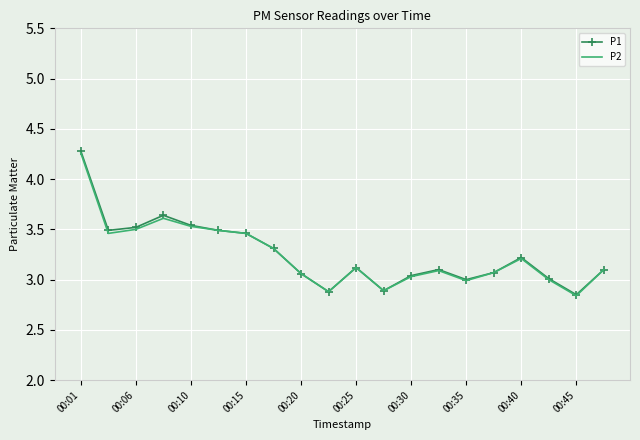

Reading right to left, what are all the values shown in this chart?

P1: 3.1	2.9	3.0	3.2	3.1	3.0	3.1	3.0	2.9	3.1	2.9	3.1	3.3	3.5	3.5	3.5	3.6	3.5	3.5	4.3
P2: 3.1	2.8	3.0	3.2	3.1	3.0	3.1	3.0	2.9	3.1	2.9	3.1	3.3	3.5	3.5	3.5	3.6	3.5	3.5	4.3